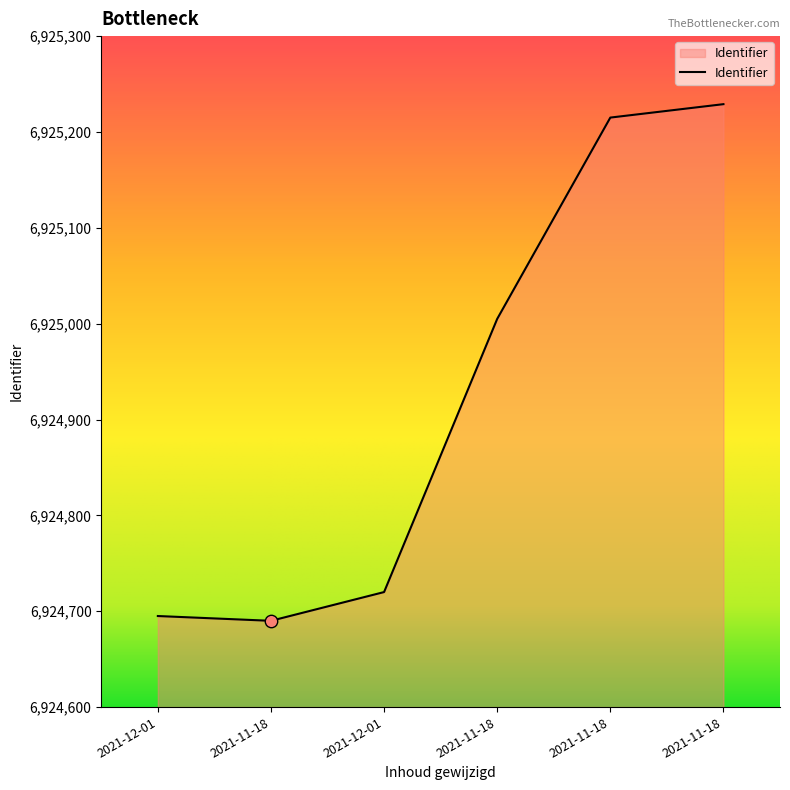

What is the change in value from 2021-11-18 to 2021-11-18?

+525